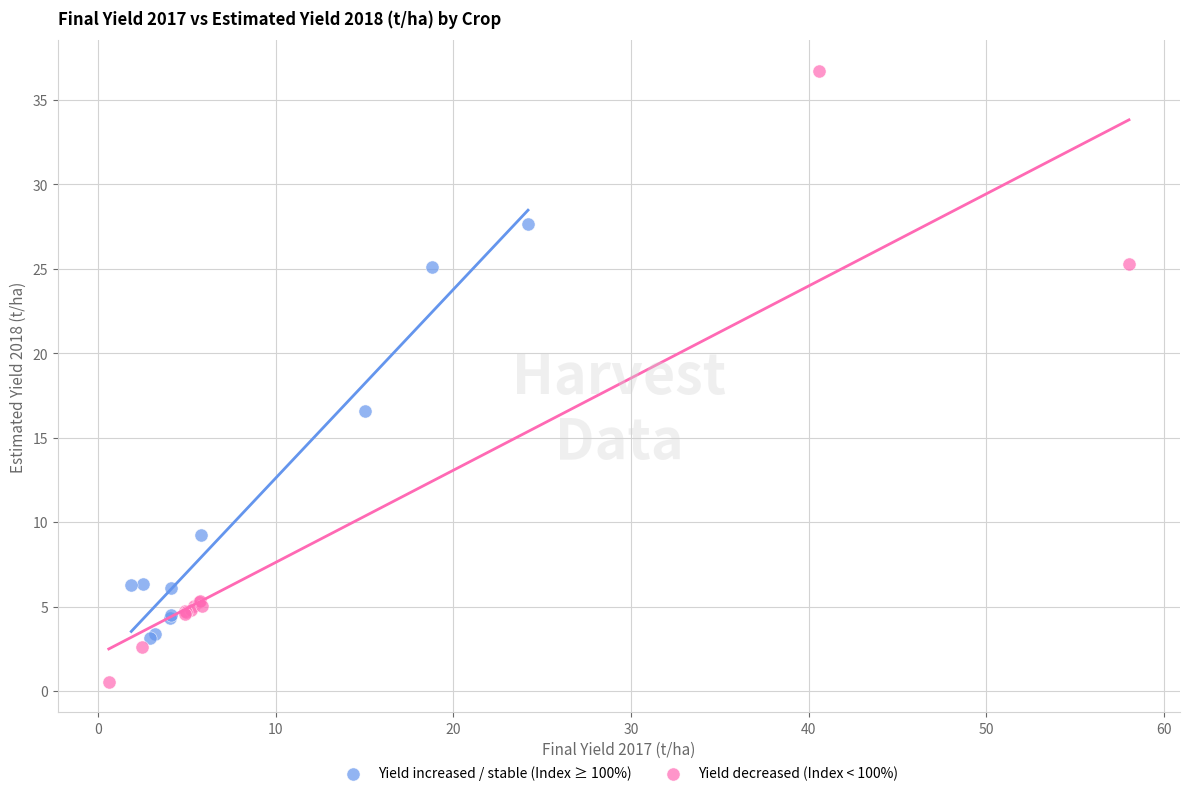

Which series contains the lowest Y value?

Yield decreased (Index < 100%)